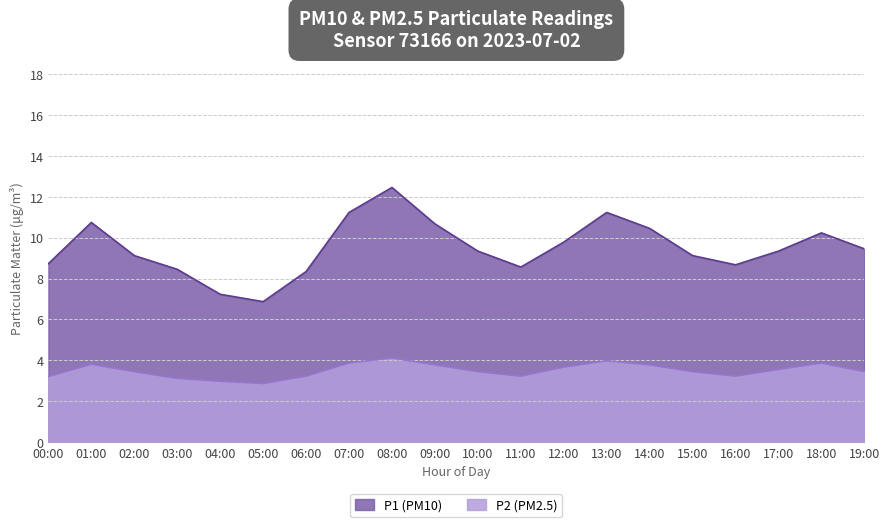

What is the sum of all P2 values?

70.1